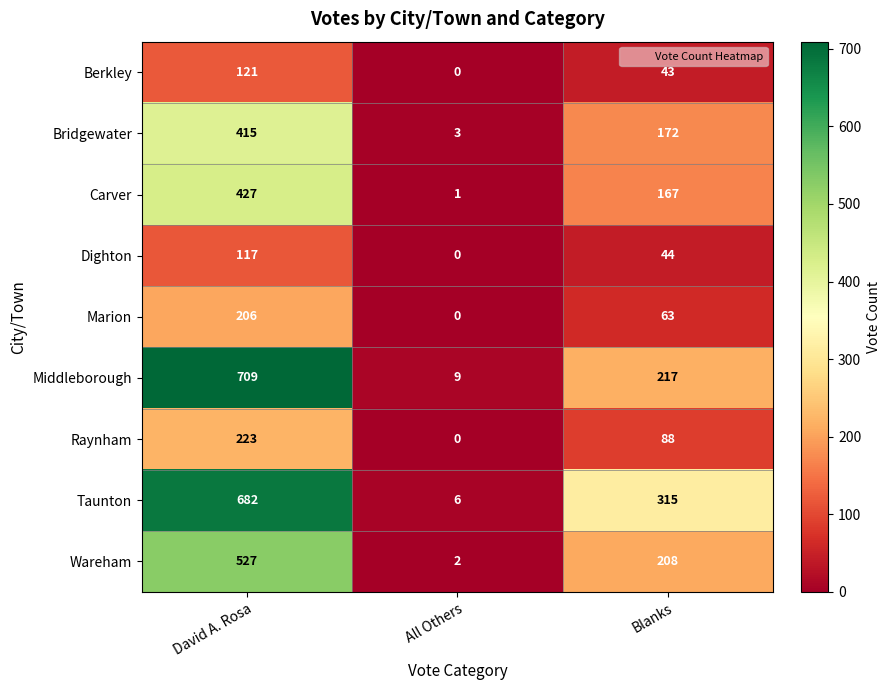

Rank the series by their maximum value, from lowest to highest.

Dighton, Berkley, Marion, Raynham, Bridgewater, Carver, Wareham, Taunton, Middleborough